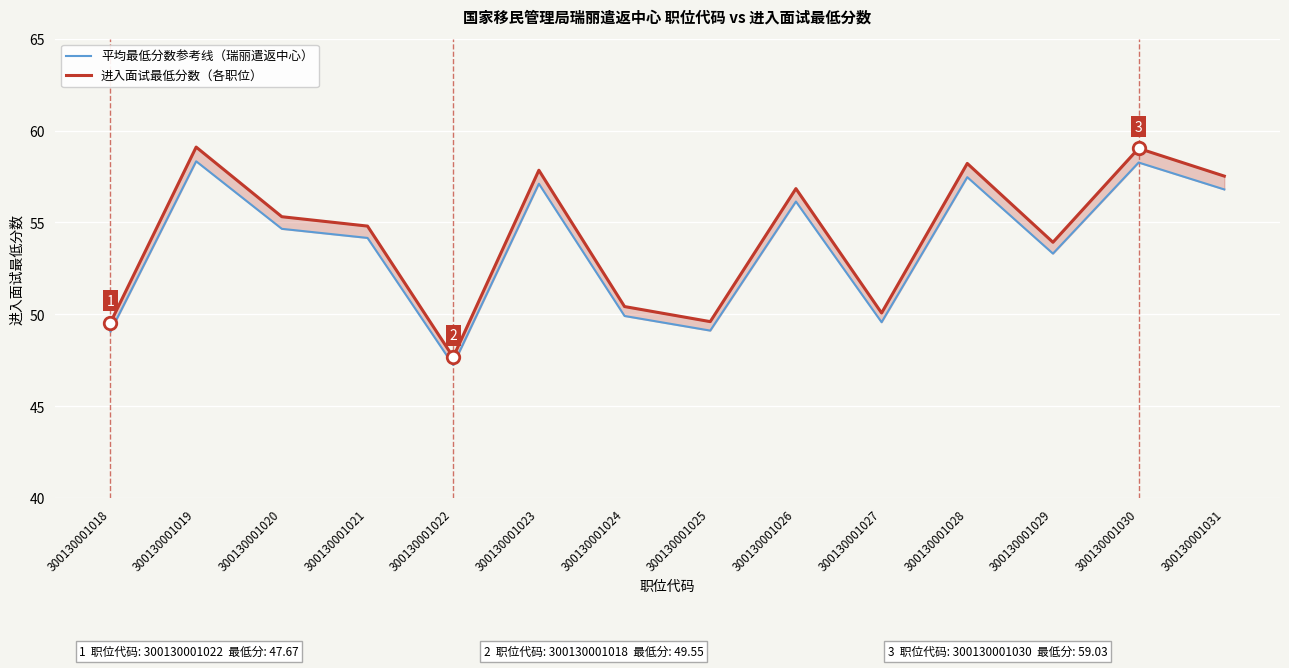

How many data points in 平均最低分数参考线（瑞丽遣返中心） are less than 54?

6